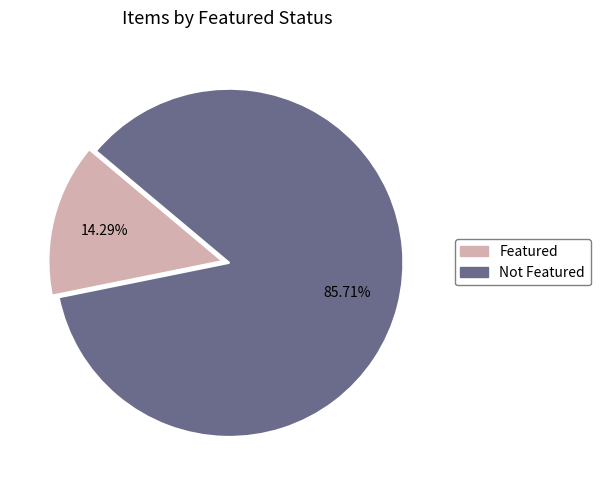

What is the largest slice in the pie chart?

Not Featured